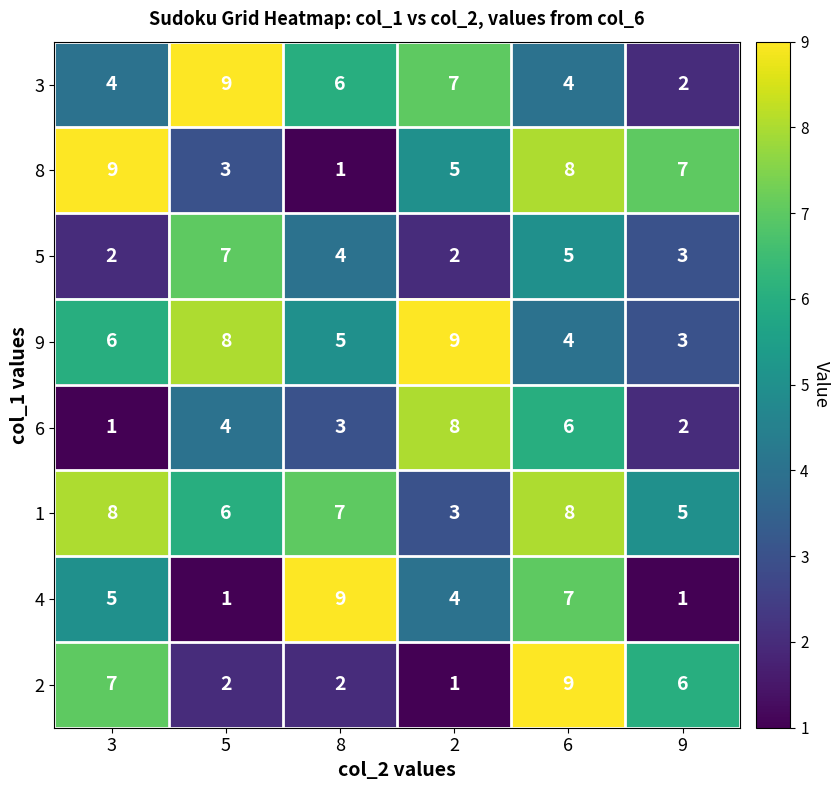

What is the sum of all 3 values?

32